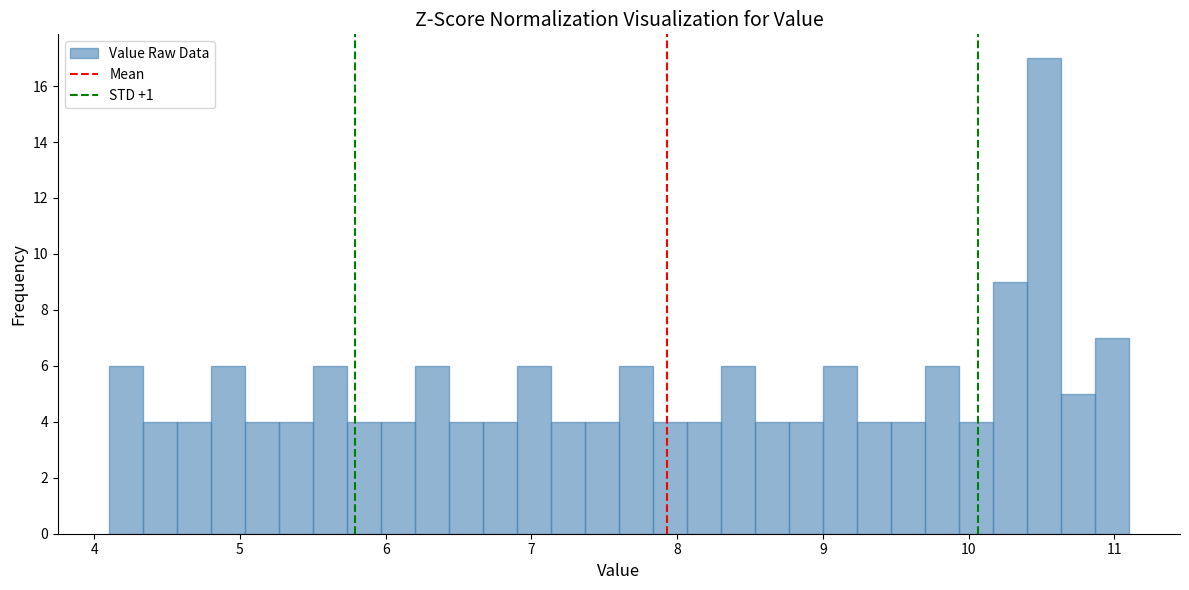

Read against the x-axis, roughly where is the centre of the tallest bar?

10.5